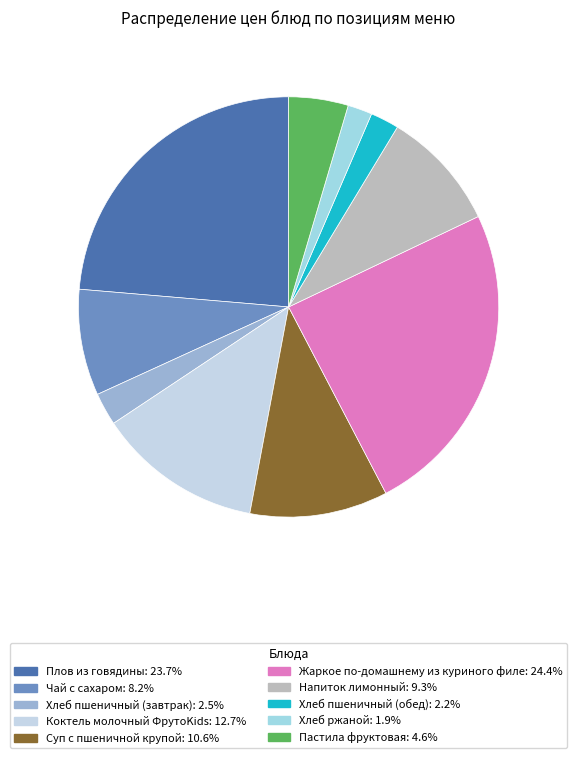

To the nearest percent, what is the combined percentage of Хлеб пшеничный (обед) and Коктель молочный ФрутоKids?

15%